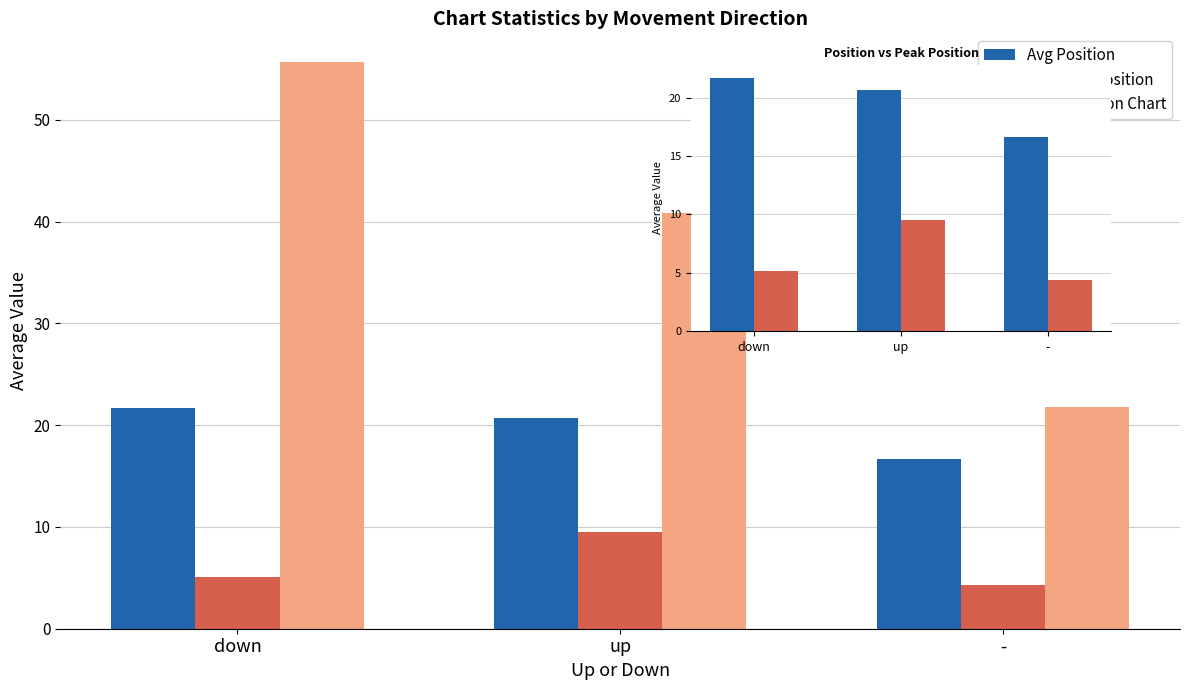

What is the difference between the Avg Weeks on Chart values at up and down?

14.8